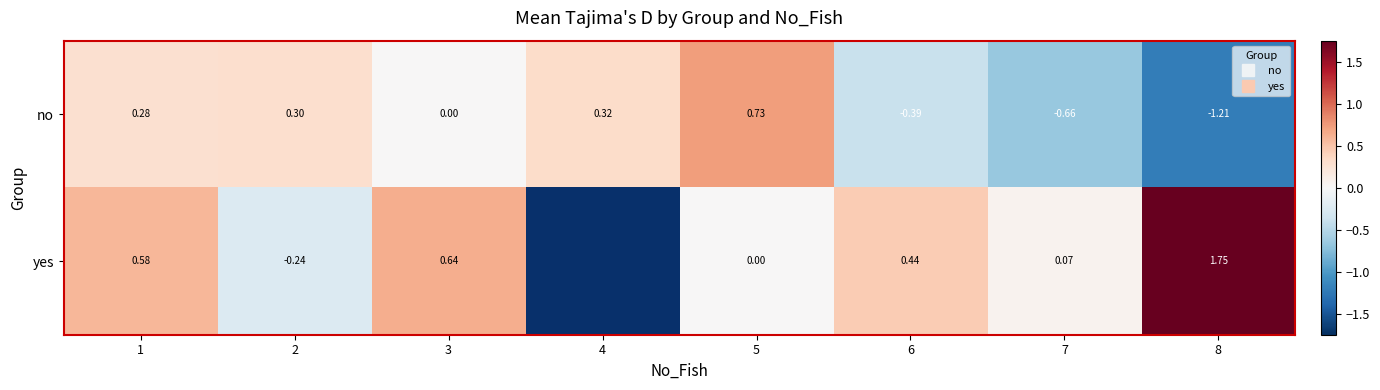

What is the sum of all no values?

-0.6